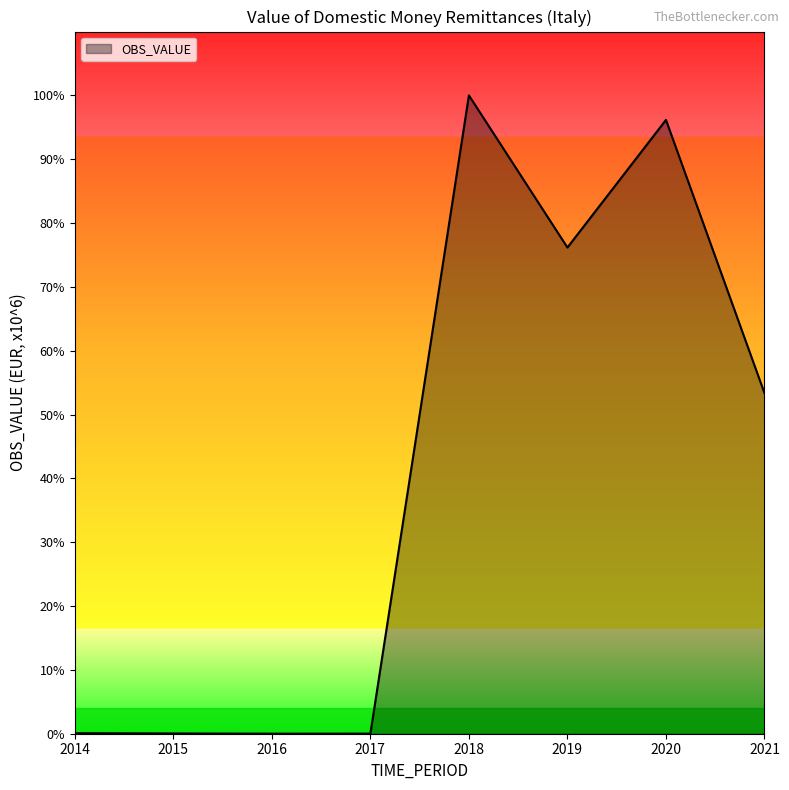

Where does the data first go above 718?

2018